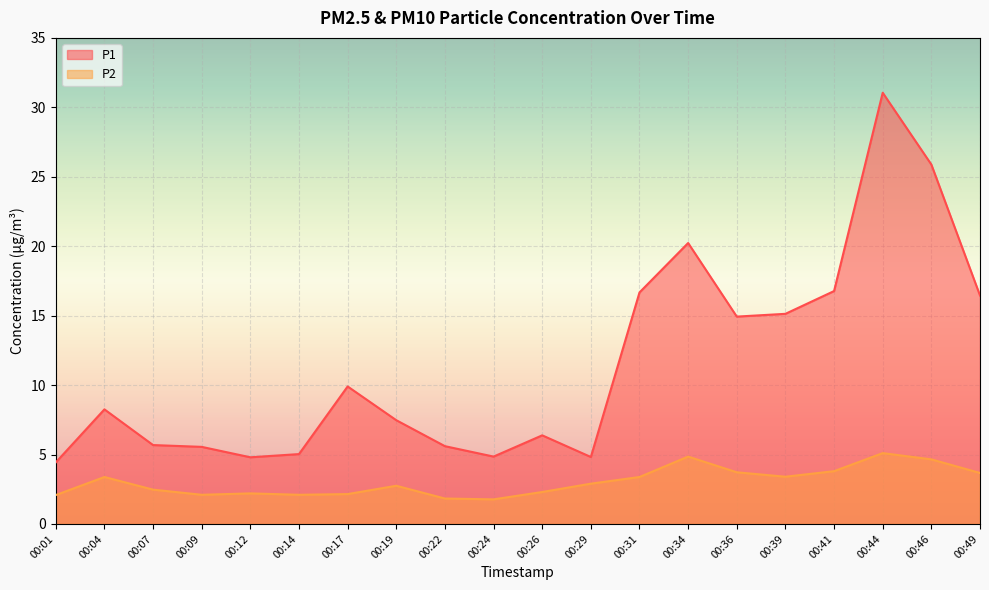

At 00:22, list the series in order from smallest to largest.

P2, P1